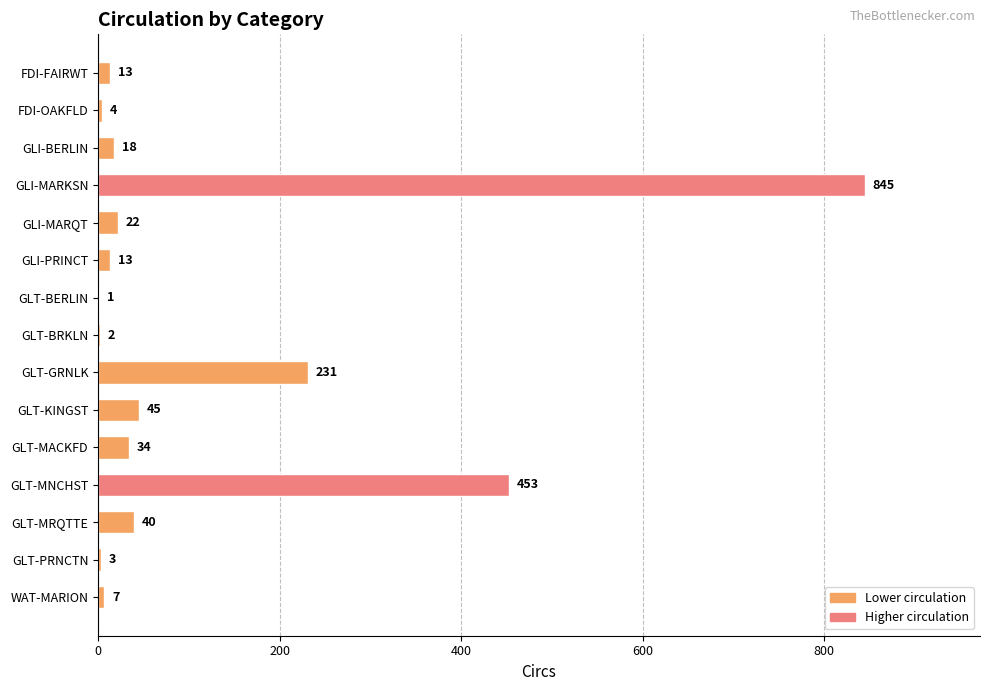

Reading top to bottom, list all the values displayed in this chart.

FDI-FAIRWT=13	FDI-OAKFLD=4	GLI-BERLIN=18	GLI-MARKSN=845	GLI-MARQT=22	GLI-PRINCT=13	GLT-BERLIN=1	GLT-BRKLN=2	GLT-GRNLK=231	GLT-KINGST=45	GLT-MACKFD=34	GLT-MNCHST=453	GLT-MRQTTE=40	GLT-PRNCTN=3	WAT-MARION=7